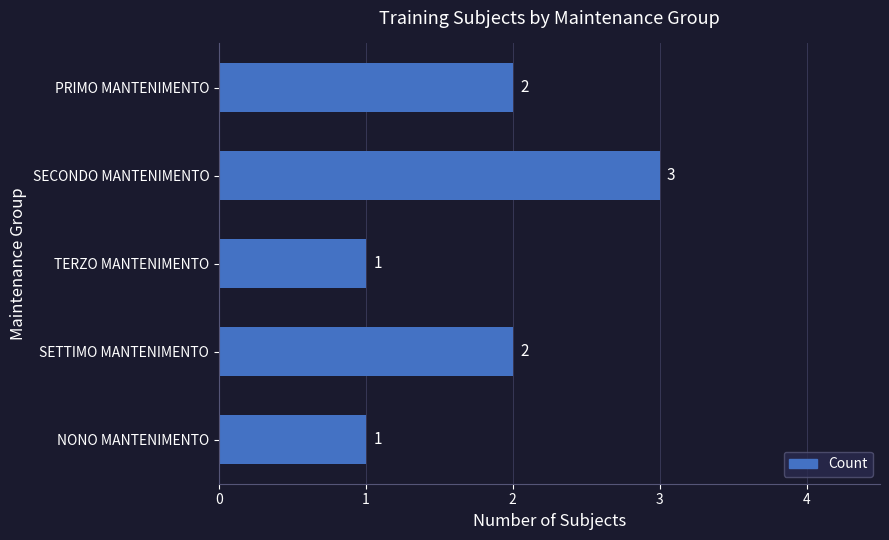

Are the bars horizontal?

Yes